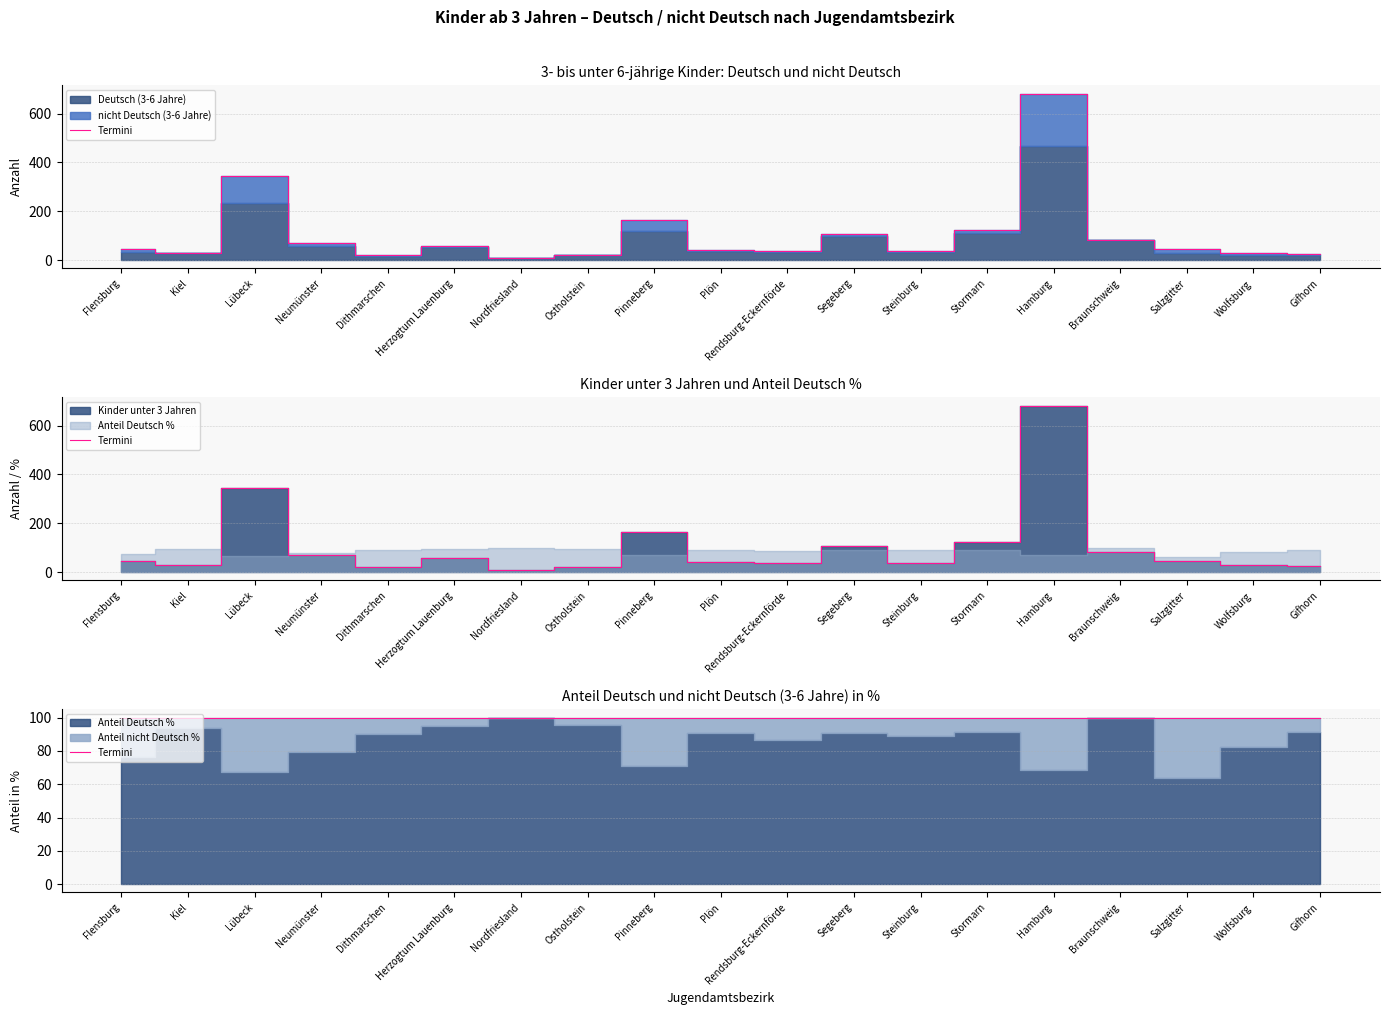

Read the Deutsch (3-6 Jahre) value at Nordfriesland.

7.0